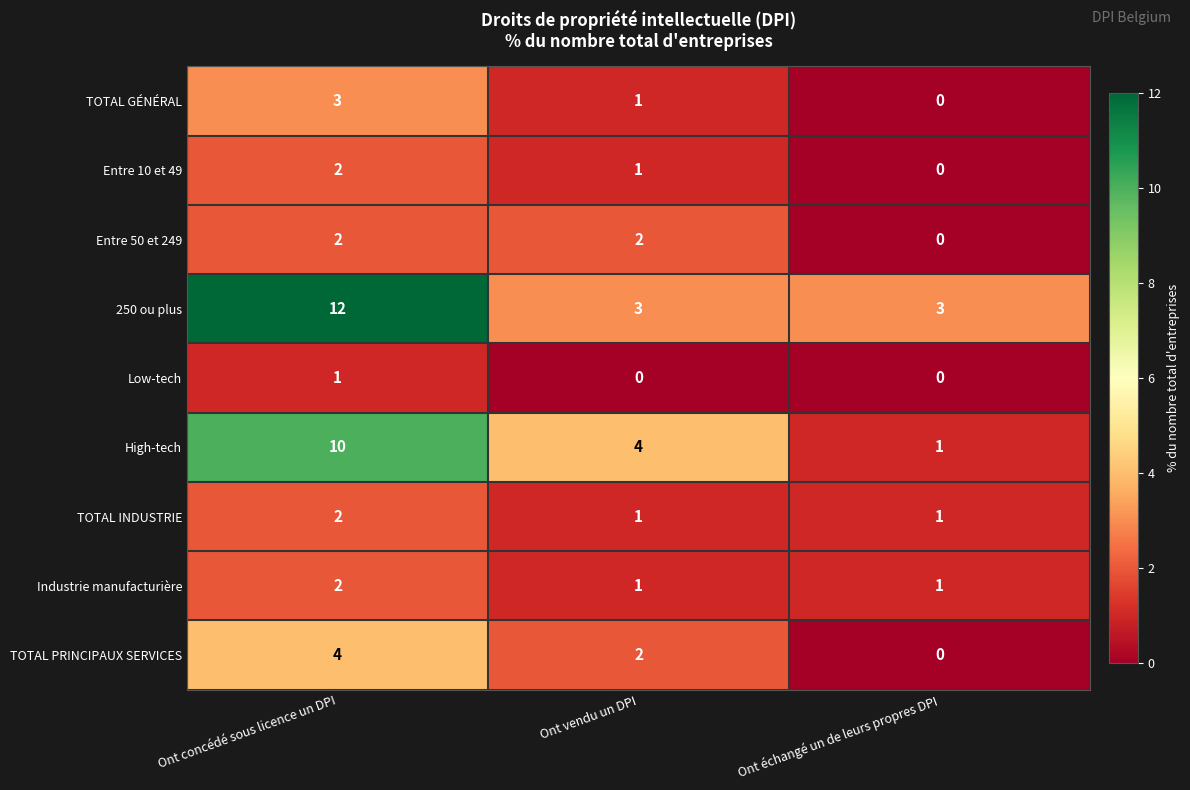

The value of High-tech at Ont vendu un DPI is 1. True or false?

False